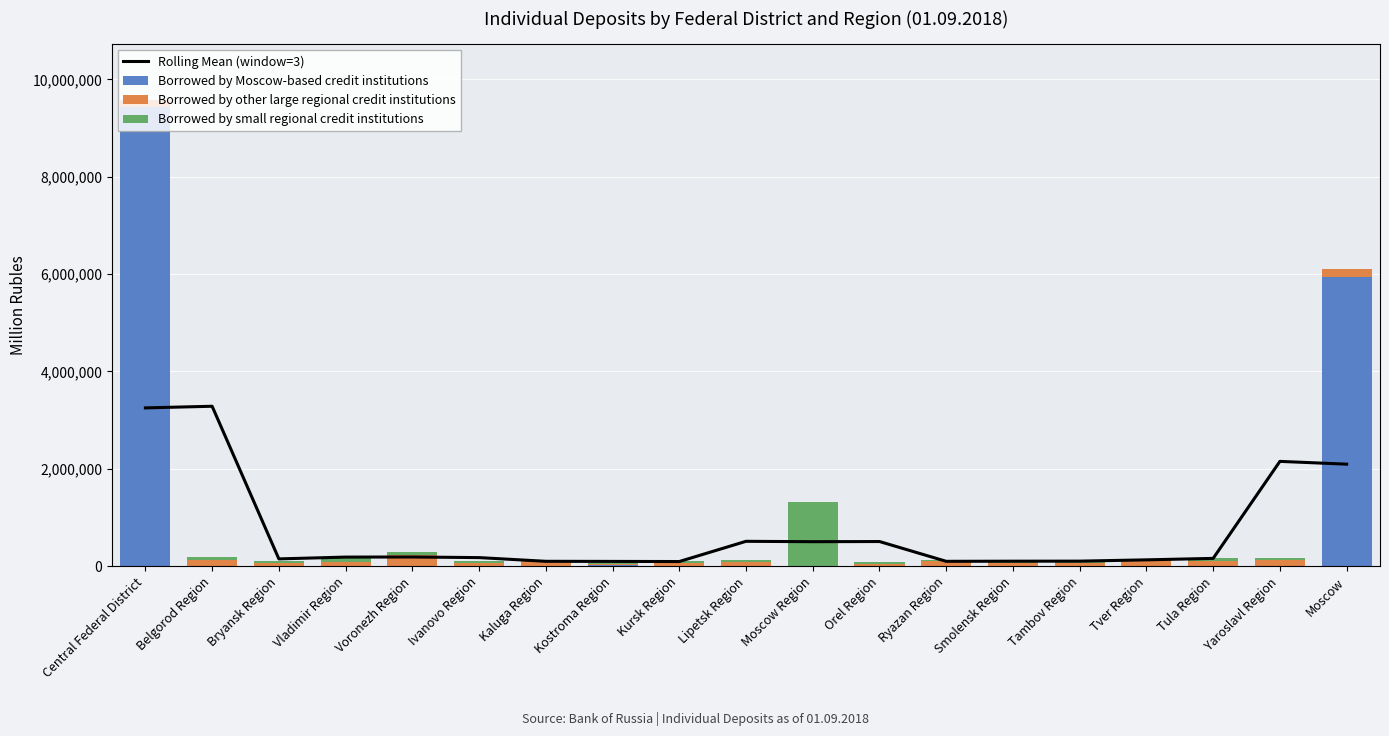

What are all the series names shown in the legend?

Rolling Mean (window=3), Borrowed by Moscow-based credit institutions, Borrowed by other large regional credit institutions, Borrowed by small regional credit institutions